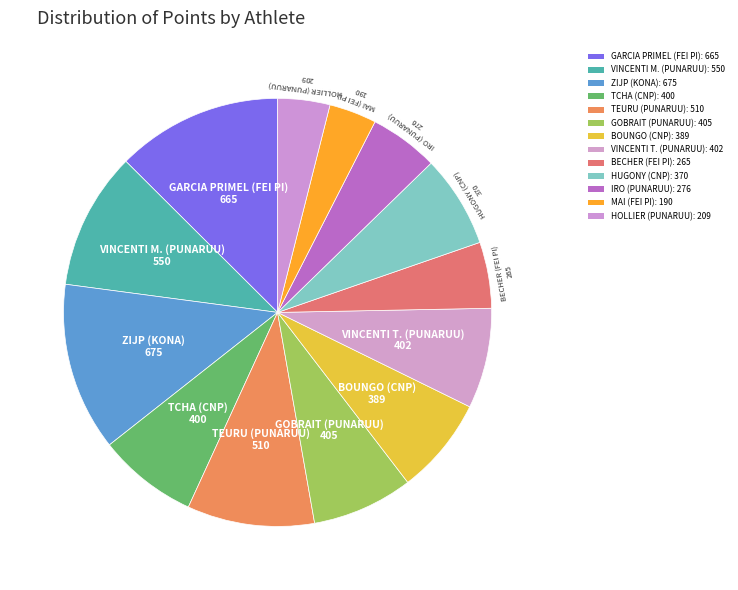

Count the number of slices in the pie.

13